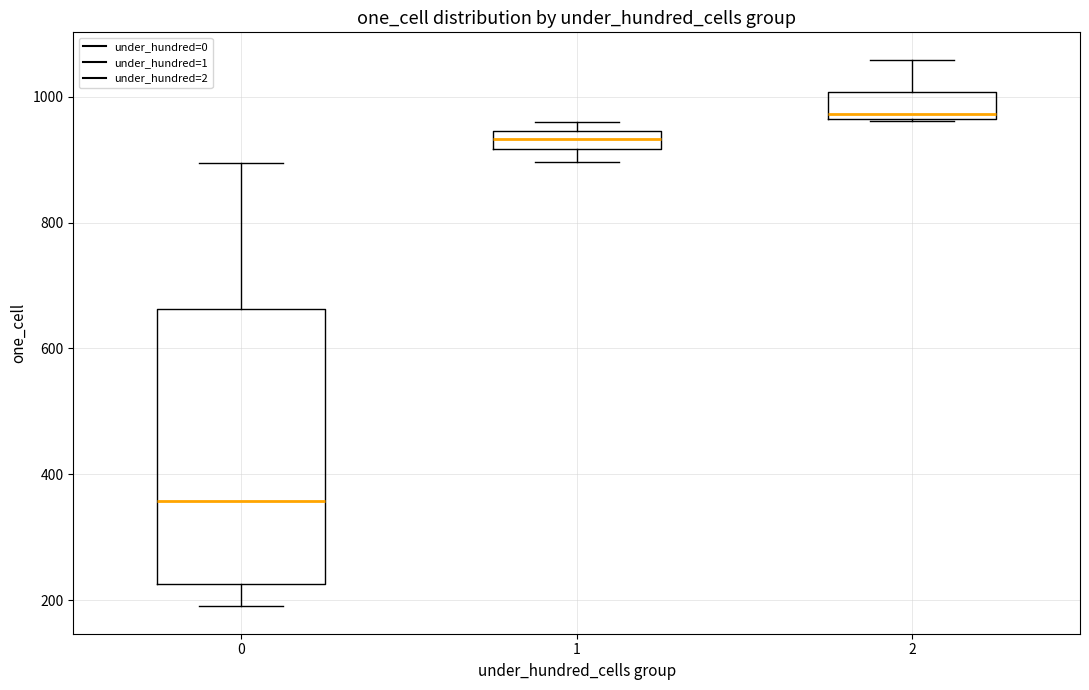

Which box is the tallest, from its lower edge to its upper edge?

0